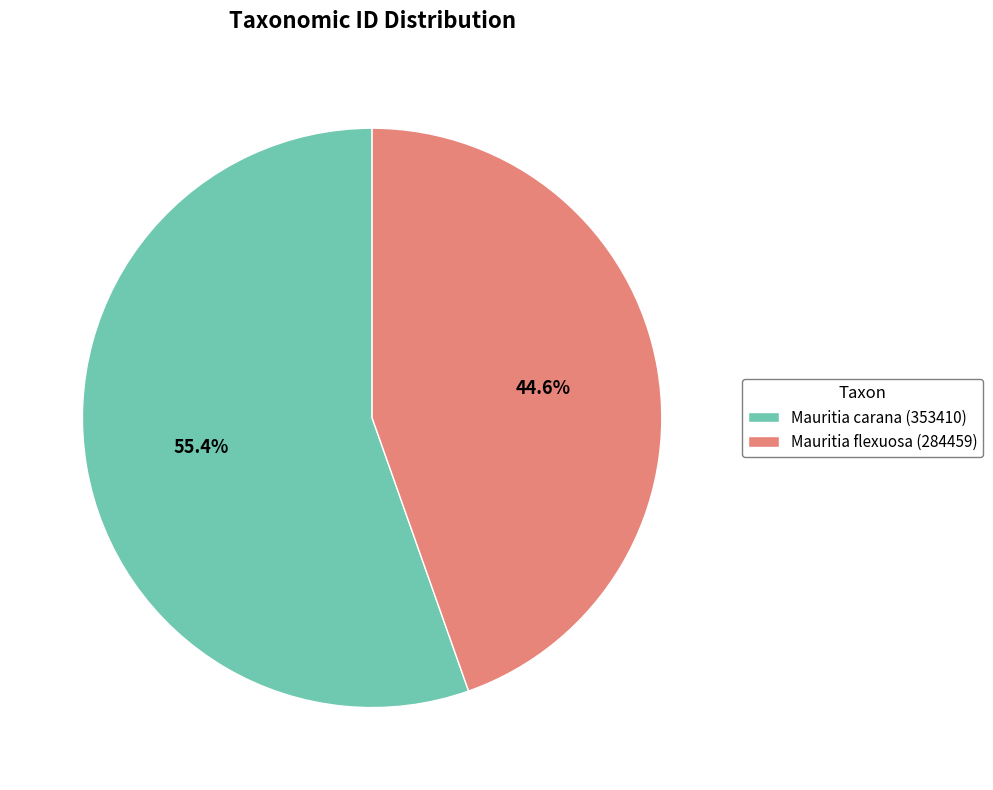

Is it true that Mauritia flexuosa (284459) is 45% of the pie?

True